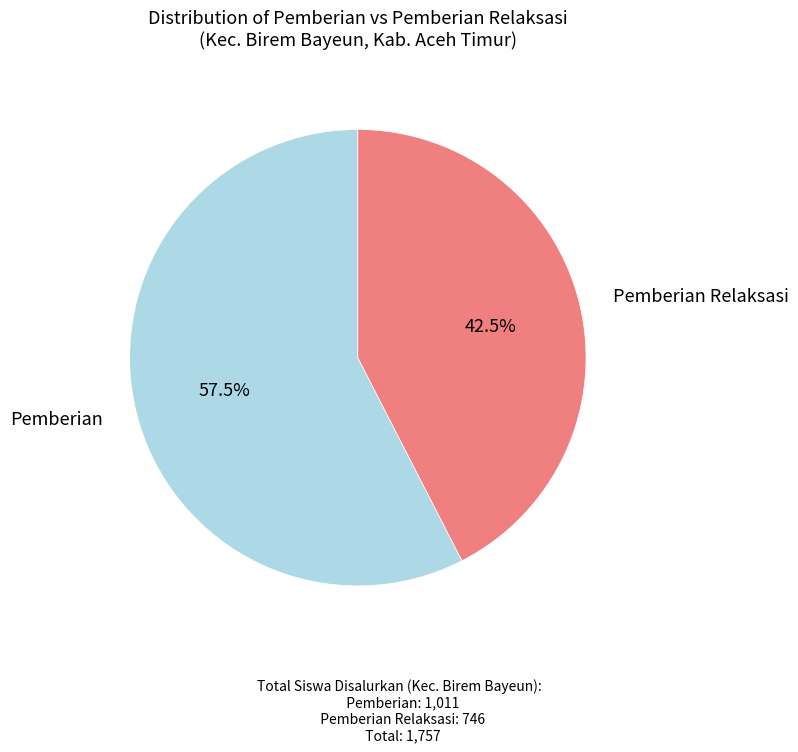

Is there any slice that represents more than half of the pie?

Yes